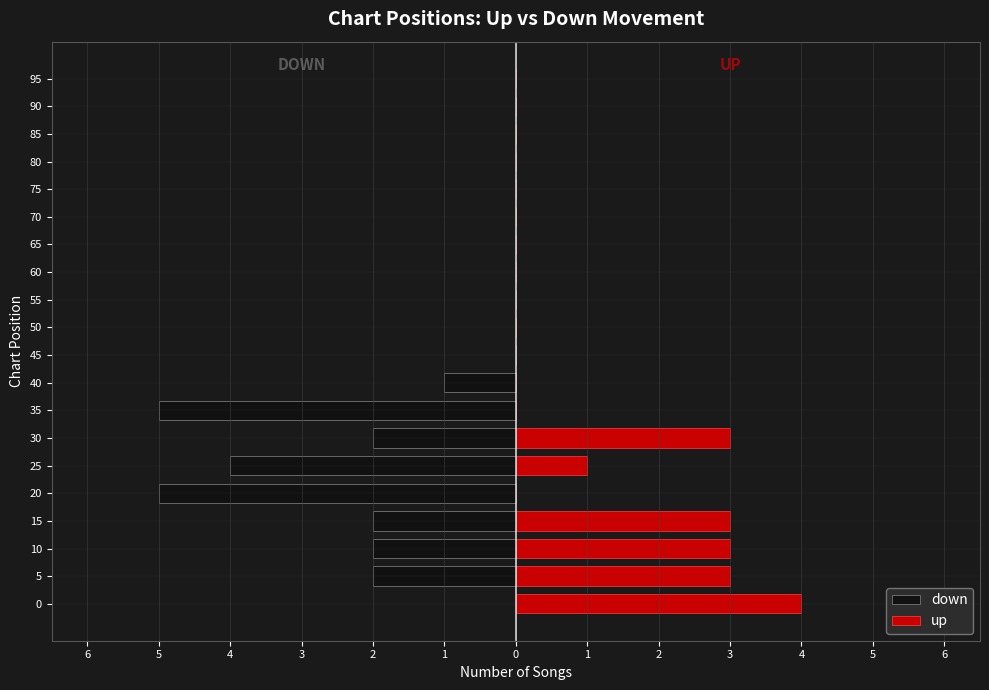

How many bars are there in each group?

2